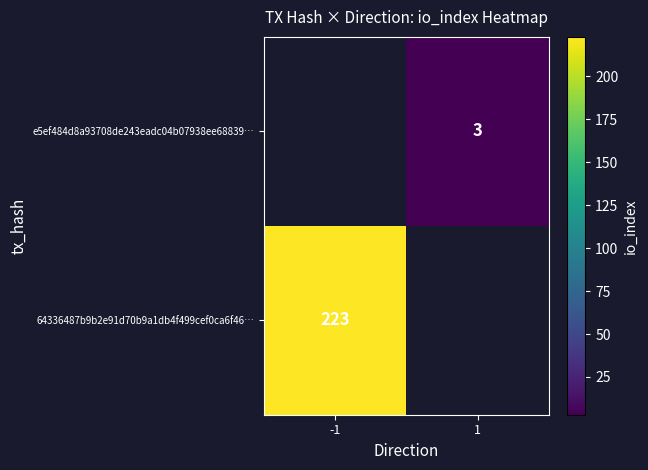

Is the value of e5ef484d8a93708de243eadc04b07938ee68839… at 1 greater than the value of 64336487b9b2e91d70b9a1db4f499cef0ca6f46… at -1?

No